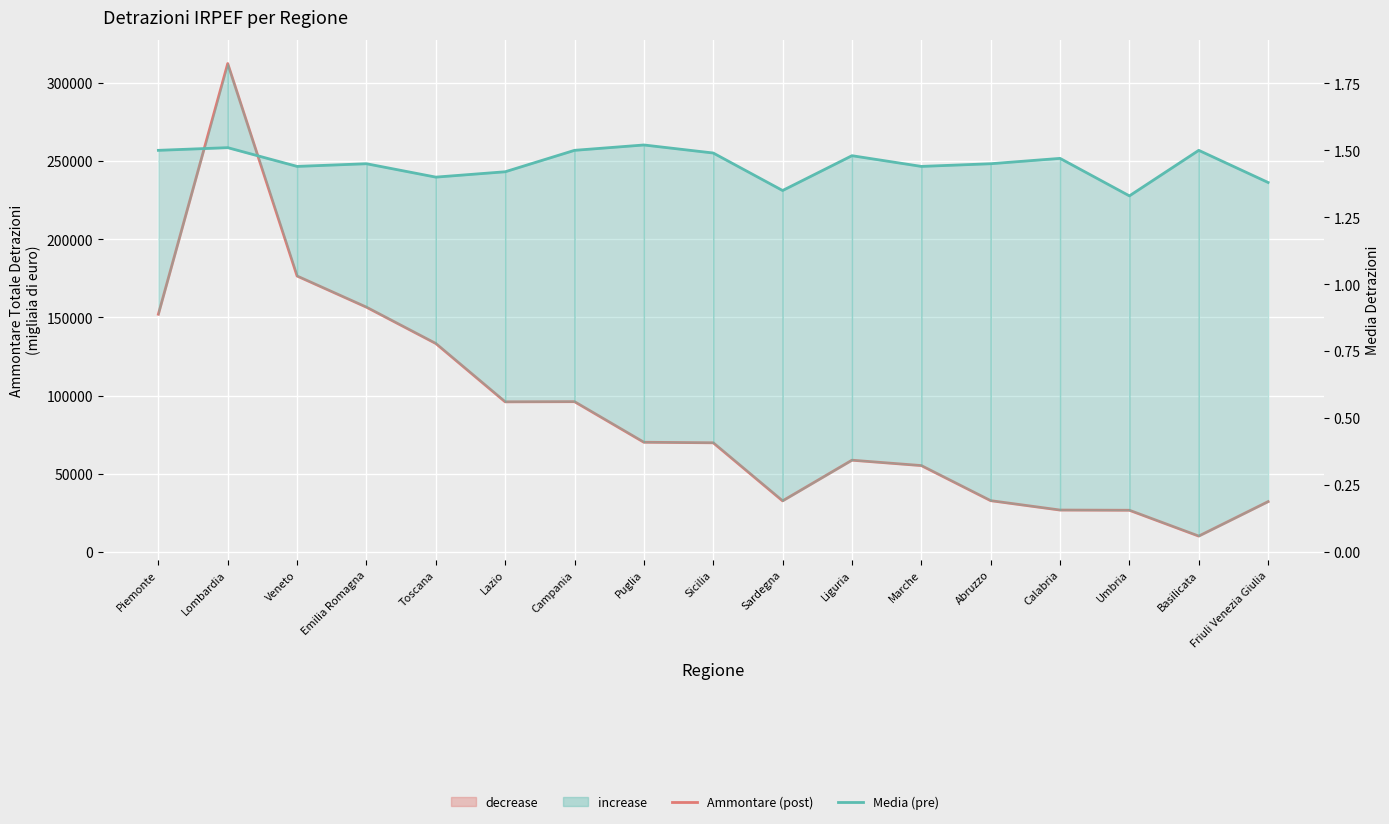

Between Lombardia and Umbria, which series saw the biggest shift?

Ammontare Totale Detrazioni